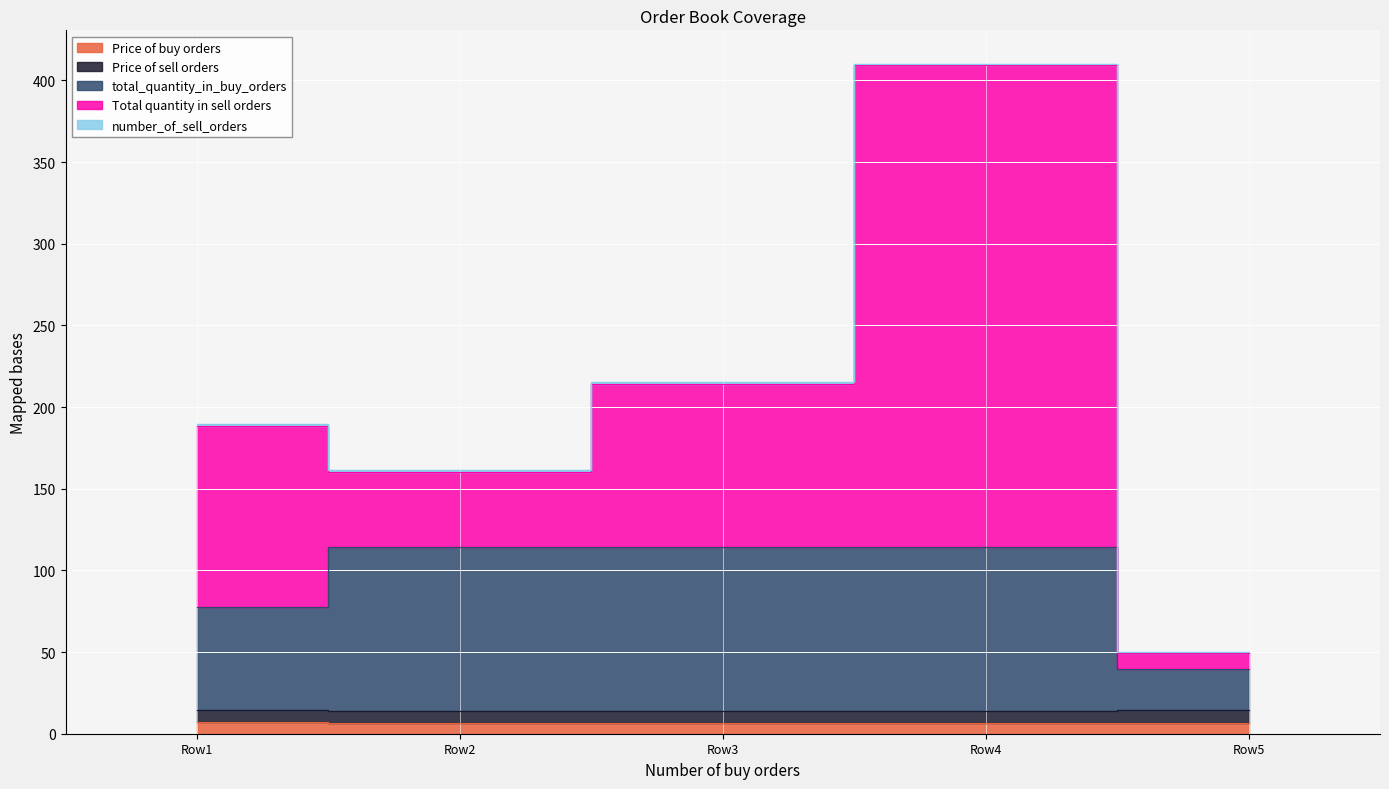

What is the lowest value of the number_of_sell_orders series?

1.0